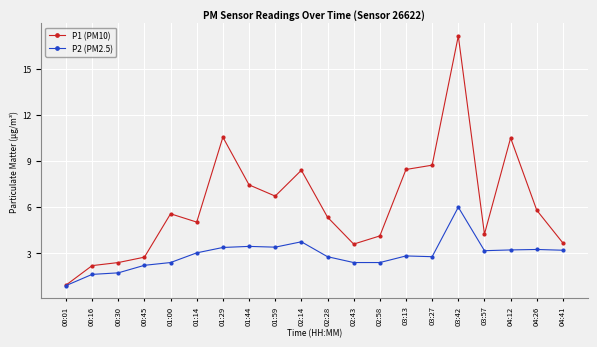

Between 01:29 and 03:57, which series saw the biggest shift?

P1 (PM10)